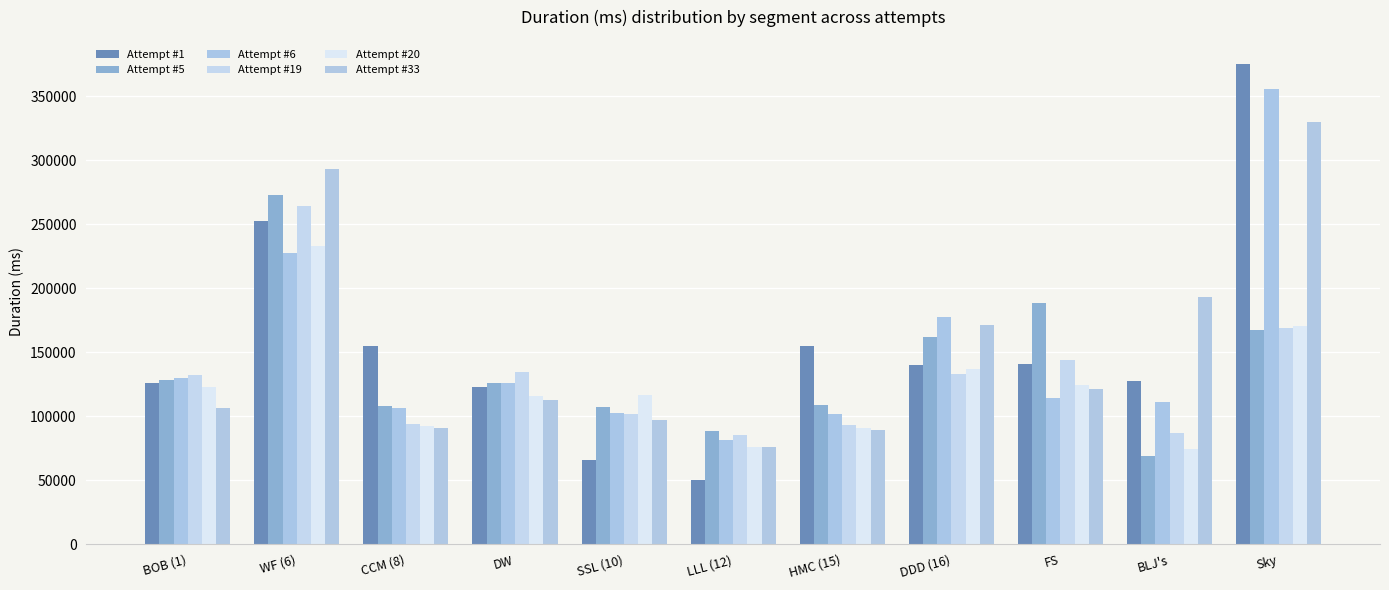

Which label corresponds to the largest value in the chart?

Sky